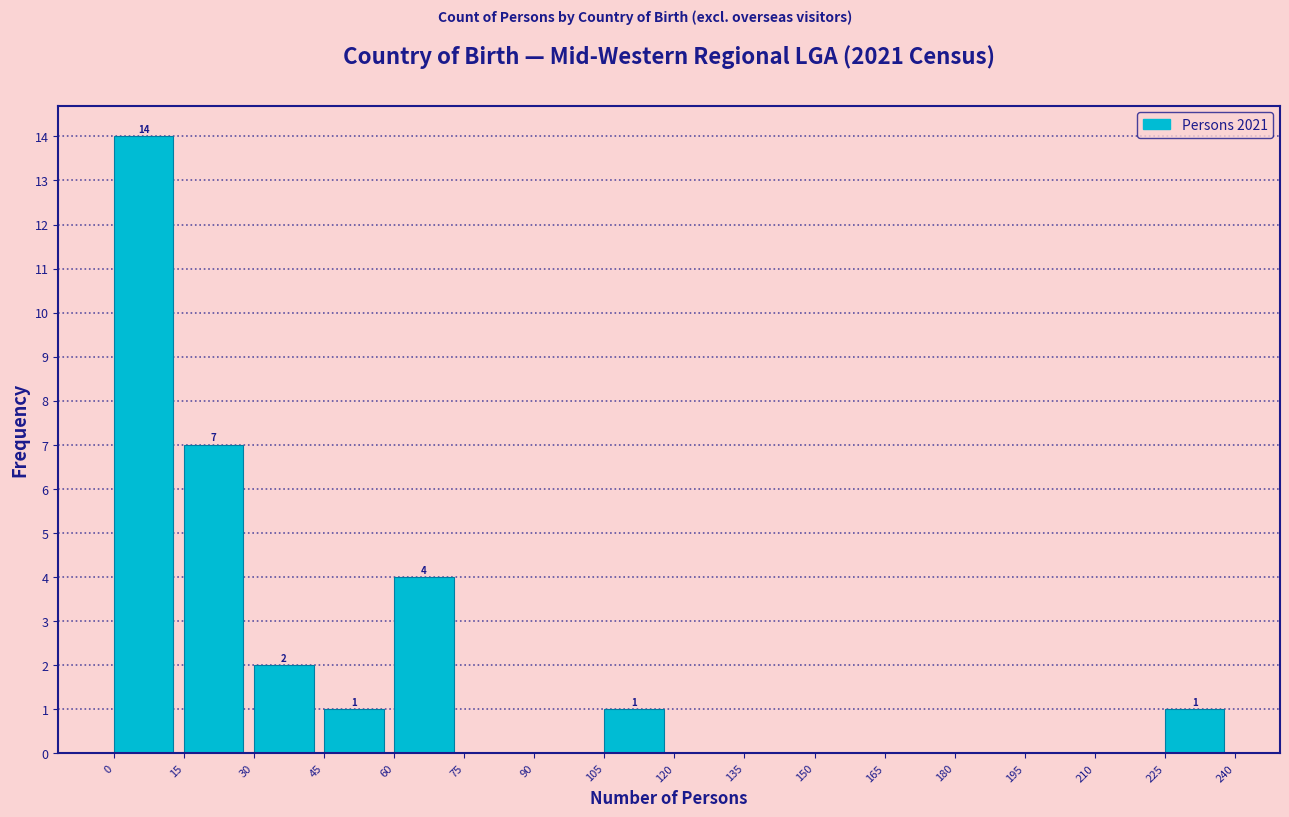

Which range on the x-axis has the tallest bar?

0 to 15